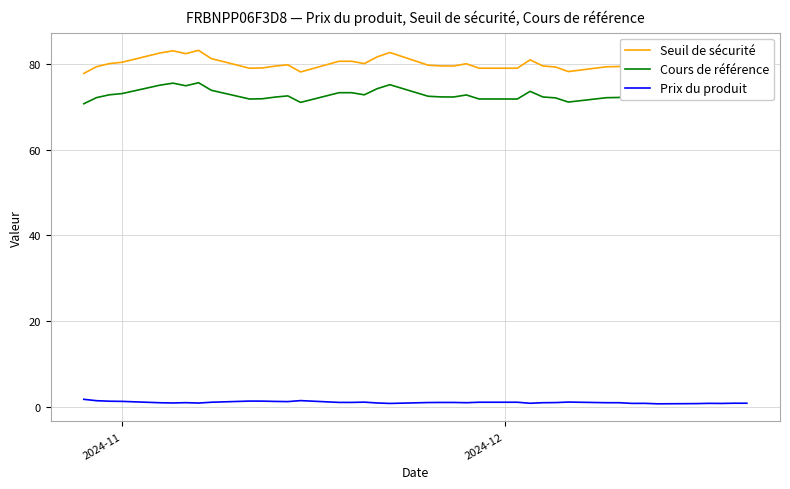

Which series has the largest total across all categories?

Seuil de sécurité